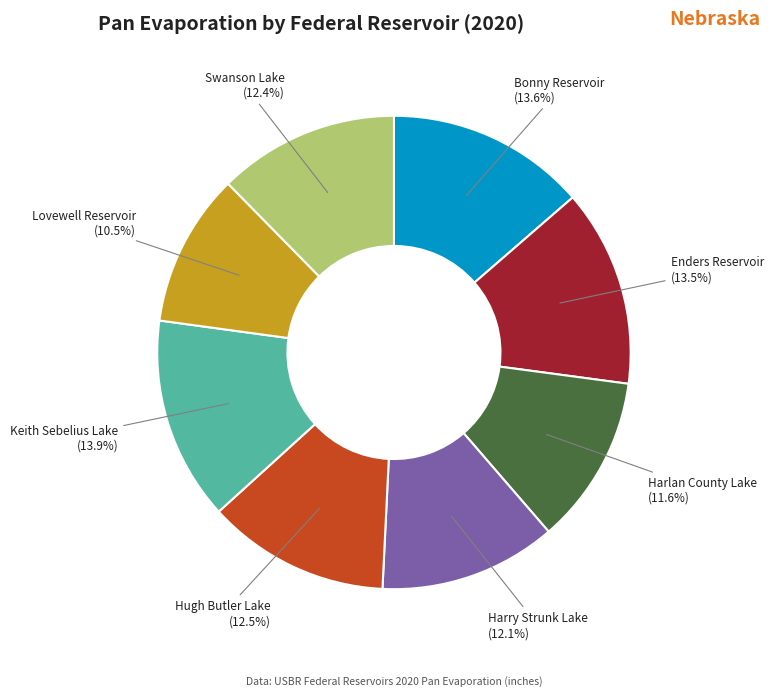

What is the smallest slice in the pie chart?

Lovewell Reservoir